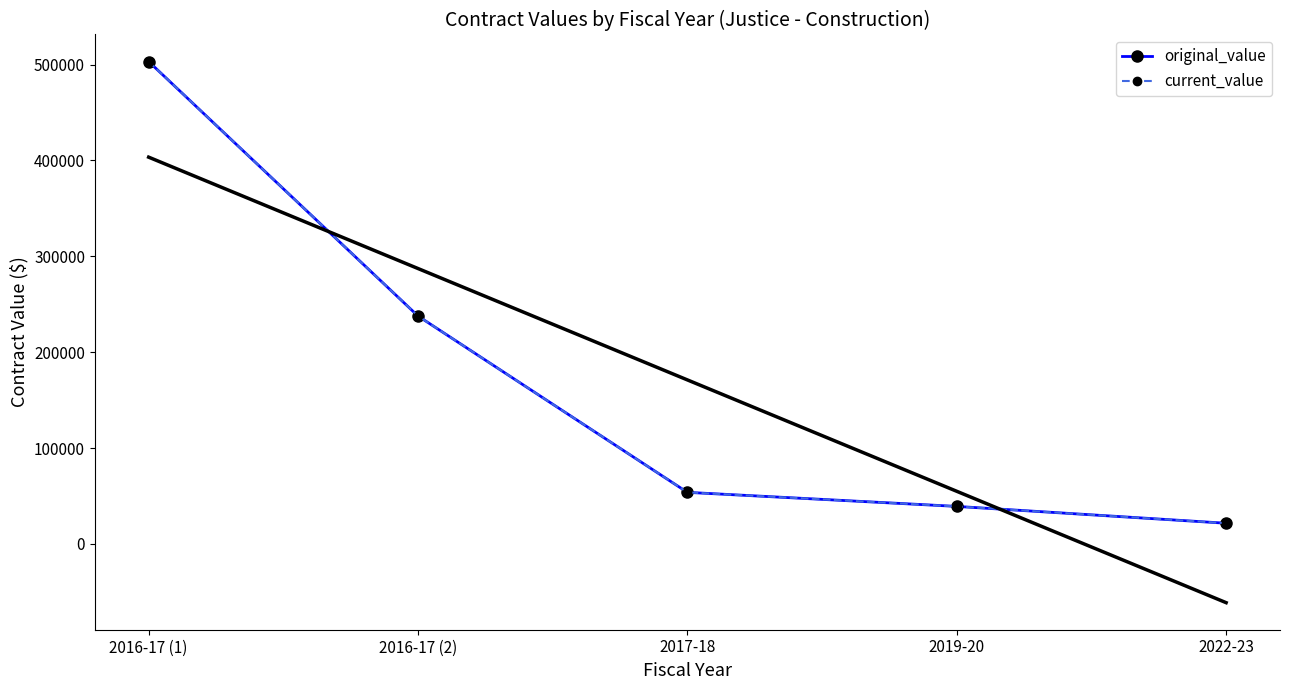

What position from the right is 2019-20?

2